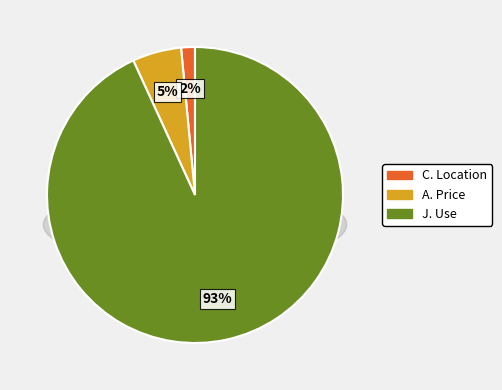

True or false: FORMER ROYAL HOTEL accounts for 10% of the total.

False